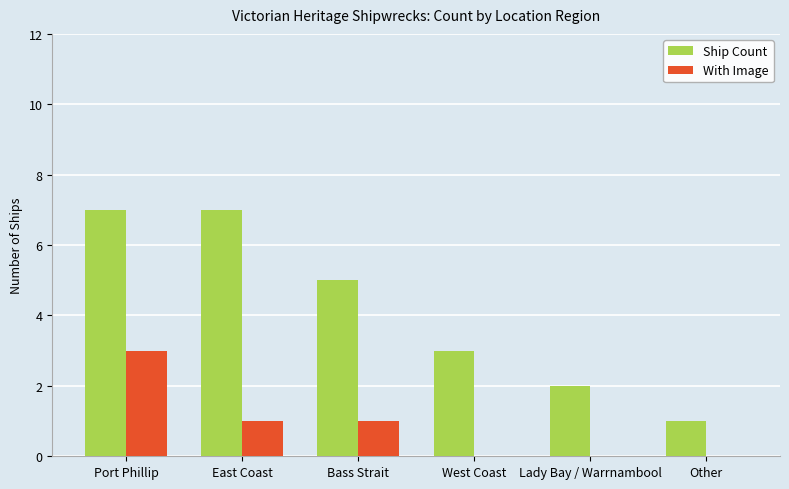

What is the difference between the Ship Count values at Lady Bay / Warrnambool and Other?

1